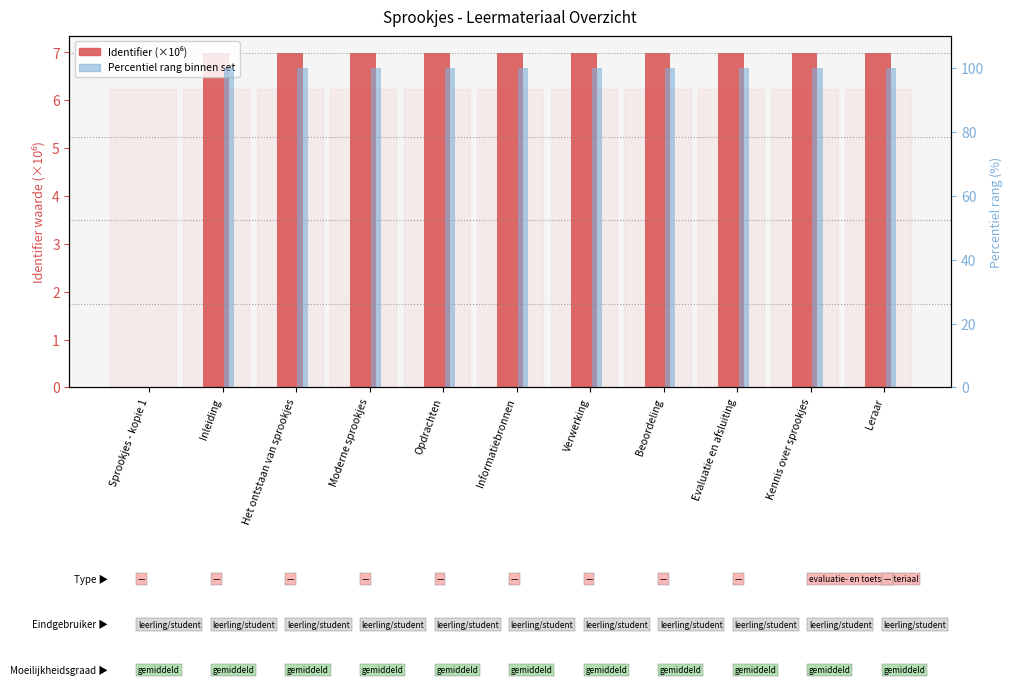

Reading right to left, transcribe all the data shown in this chart.

Identifier (×10⁶): Leraar=7.0	Kennis over sprookjes=7.0	Evaluatie en afsluiting=7.0	Beoordeling=7.0	Verwerking=7.0	Informatiebronnen=7.0	Opdrachten=7.0	Moderne sprookjes=7.0	Het ontstaan van sprookjes=7.0	Inleiding=7.0	Sprookjes - kopie 1=0.0
Percentile rank within set: Leraar=100.0	Kennis over sprookjes=99.9	Evaluatie en afsluiting=99.9	Beoordeling=99.9	Verwerking=99.9	Informatiebronnen=99.9	Opdrachten=99.9	Moderne sprookjes=99.9	Het ontstaan van sprookjes=99.9	Inleiding=99.9	Sprookjes - kopie 1=0.0